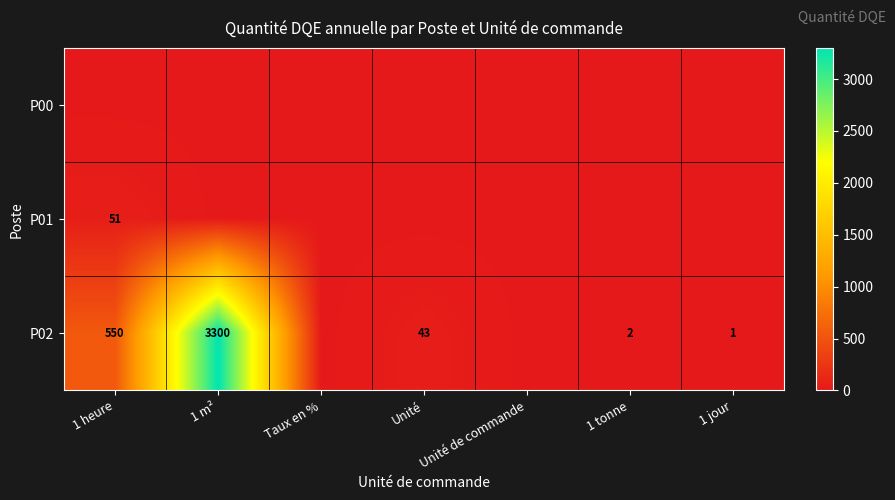

At which label does P02 reach its minimum?

Taux en %